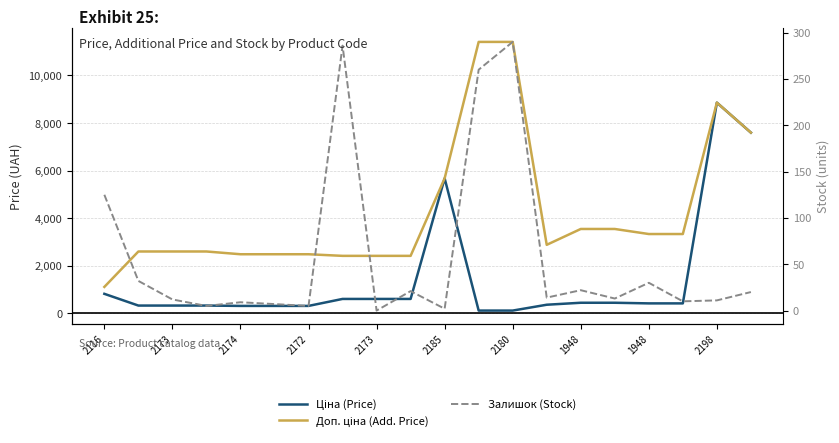

At how many categories does at least one series exceed 9246?

2